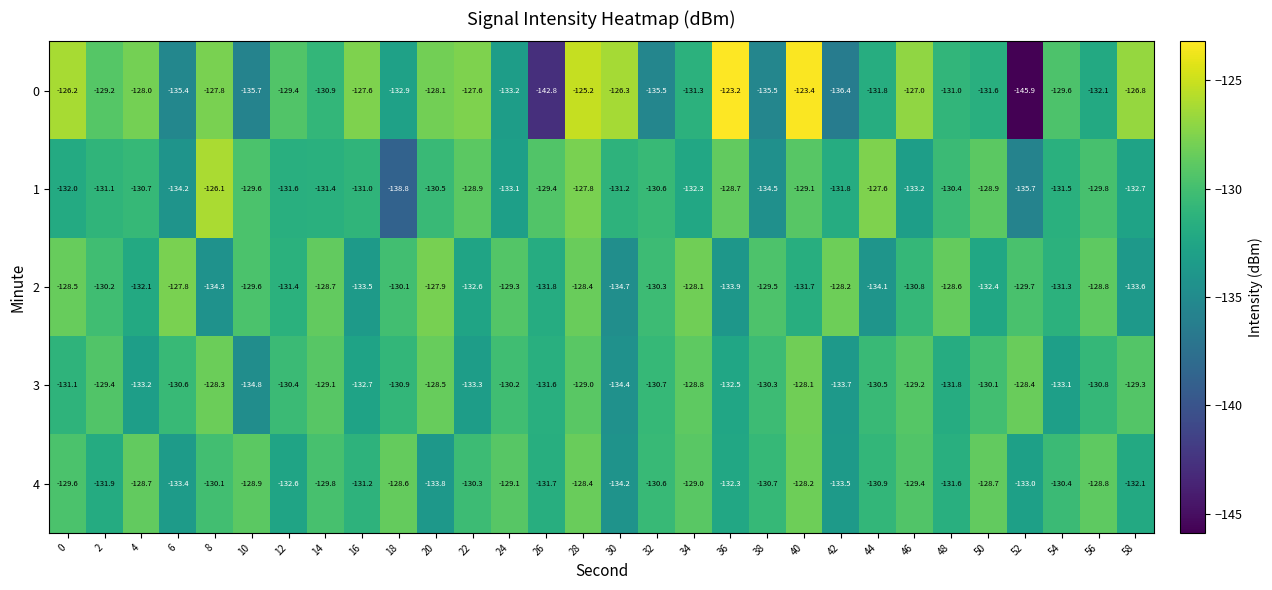

How many categories are shown in the chart?

30